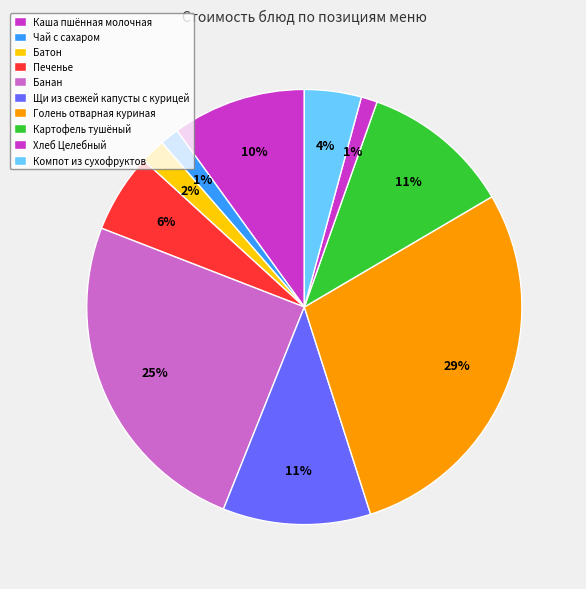

How many segments does this pie chart have?

10